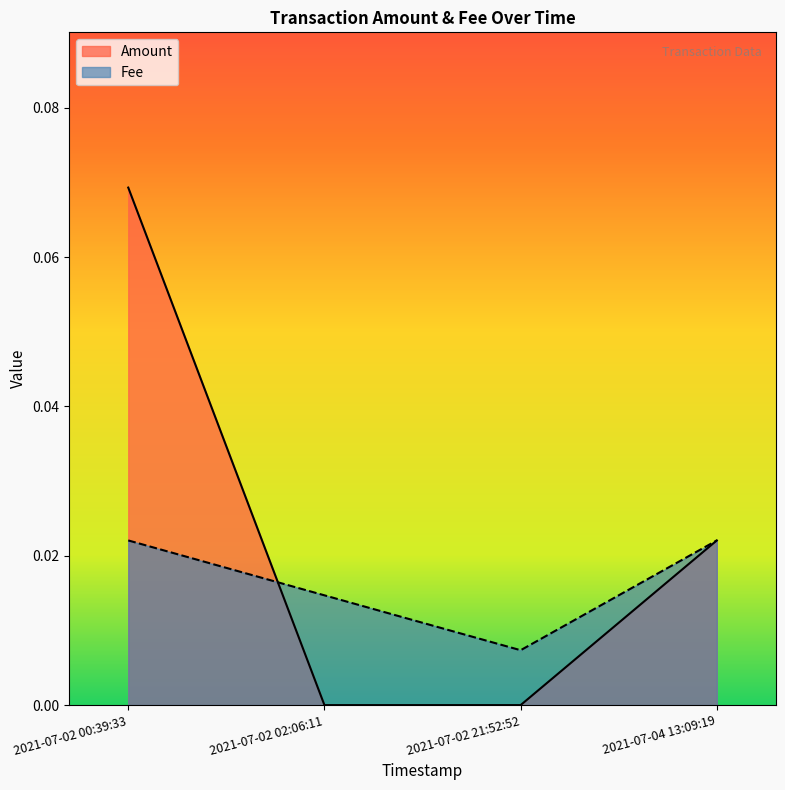

How many series are shown in this chart?

2